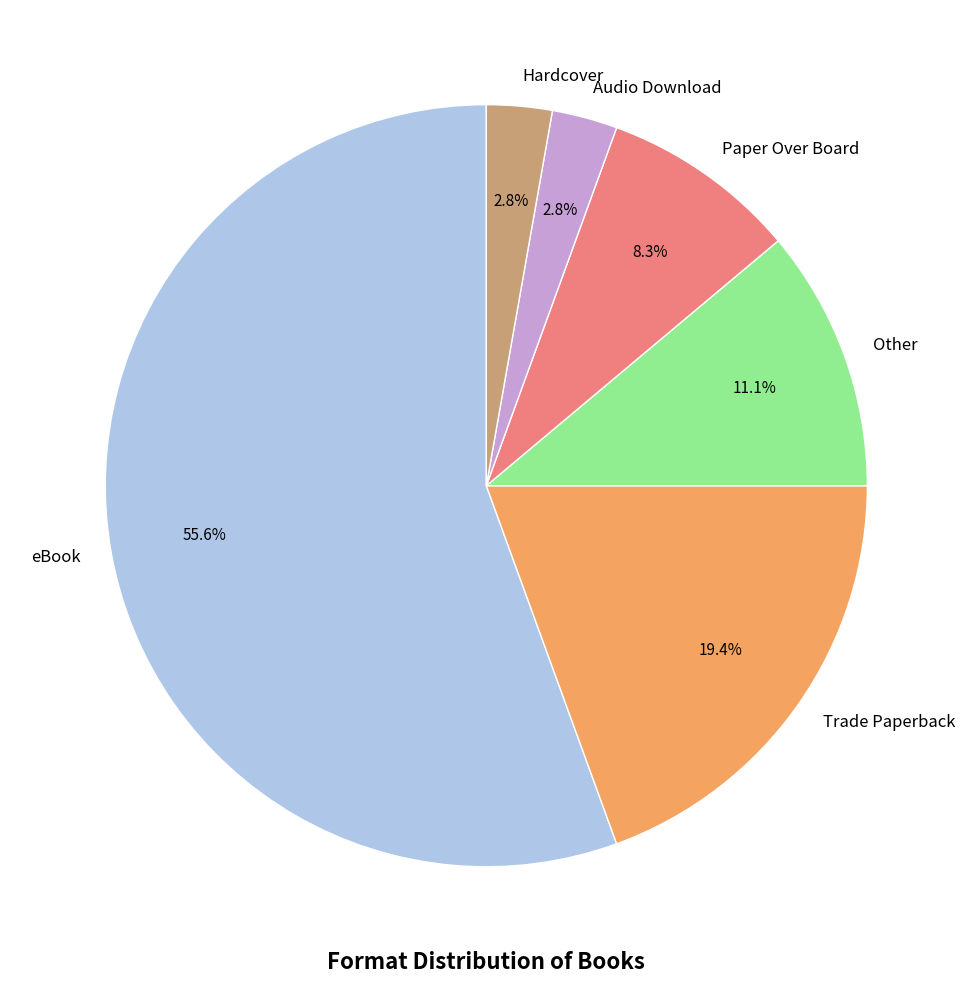

How many segments does this pie chart have?

6